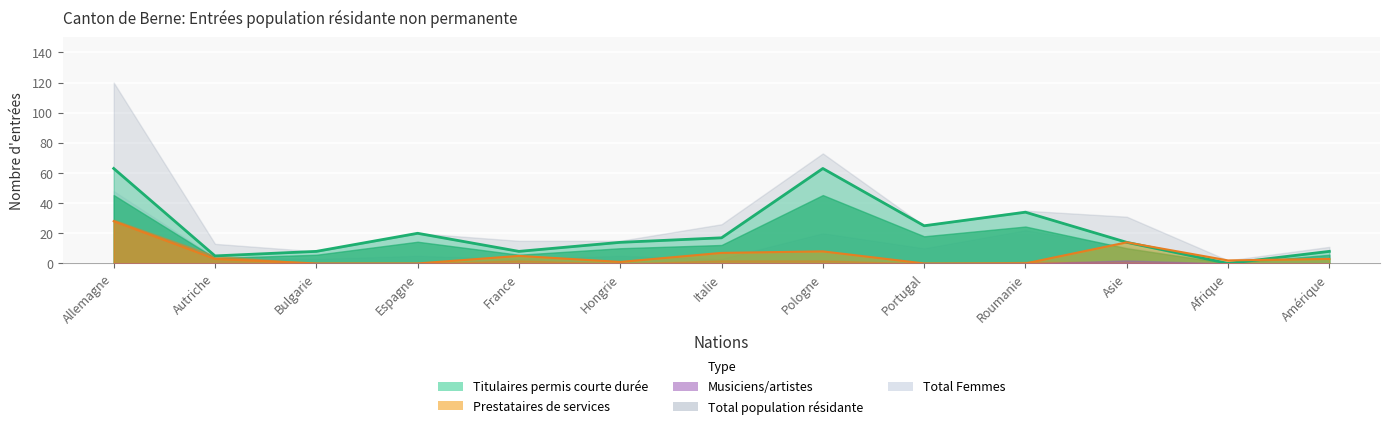

True or false: Musiciens/artistes (Total) and Total Femmes cross at least once.

False